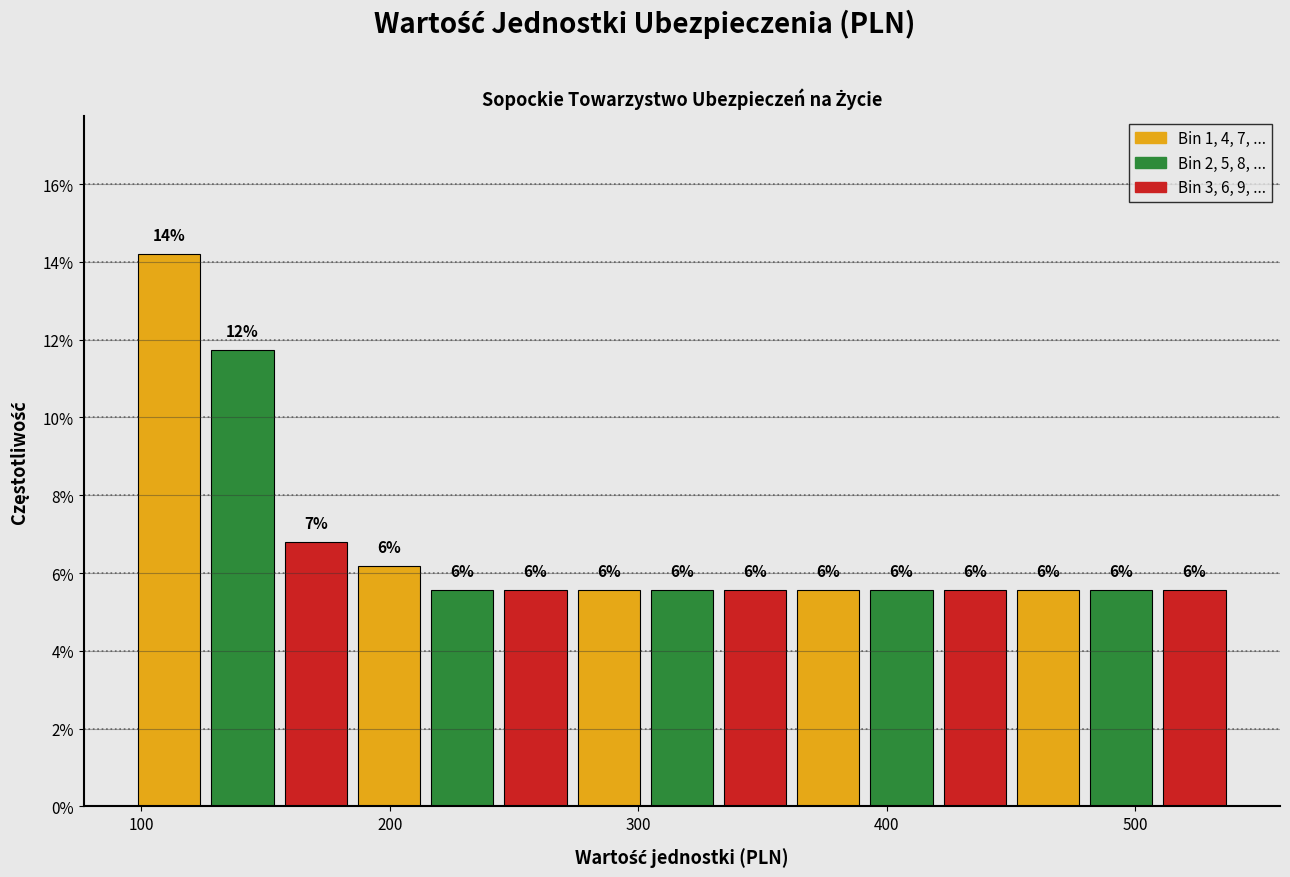

Around what value on the x-axis is the tallest bar? Give the approximate position of its centre, as read against the axis.

110